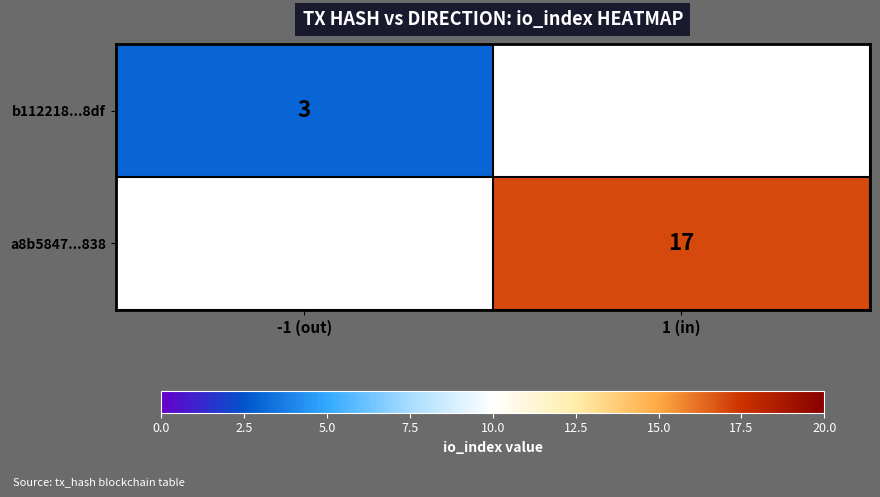

The b112218...8df series shows 3 at -1 (out). True or false?

True